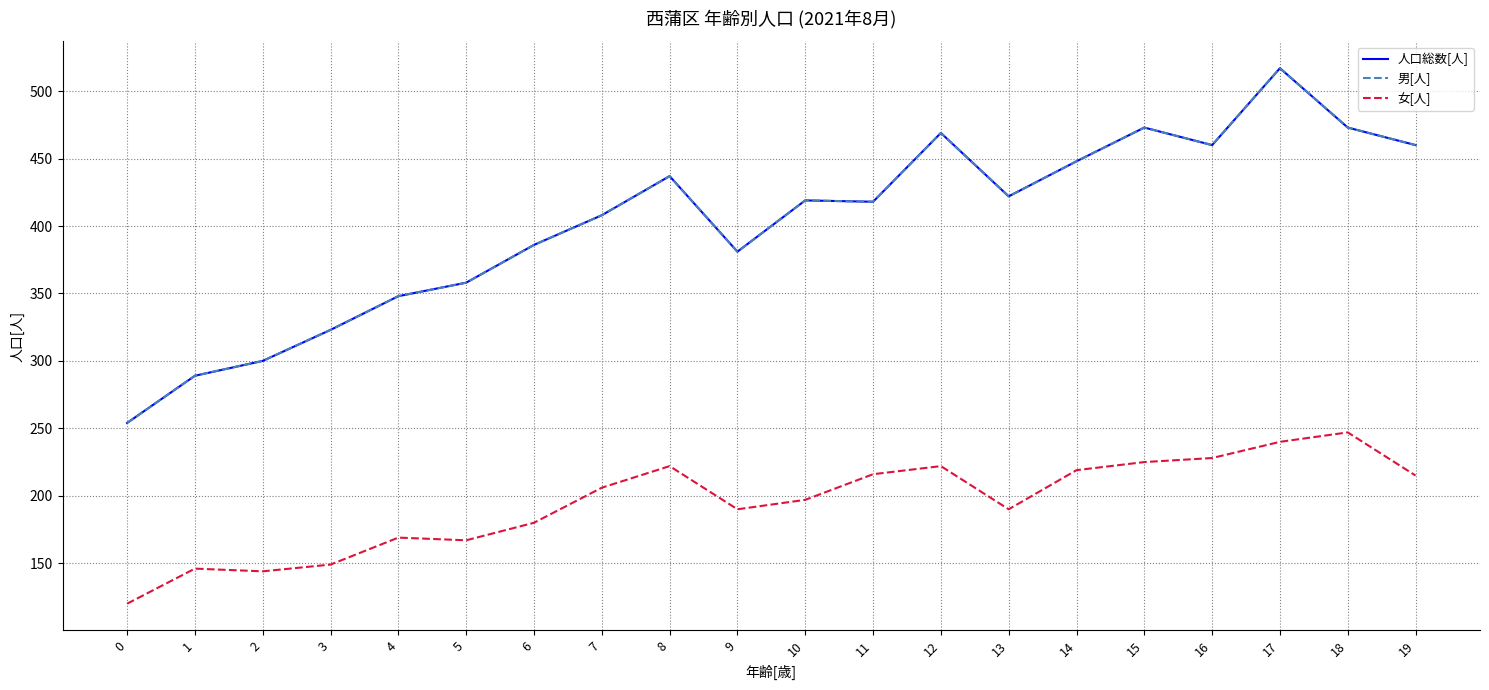

Does the chart display data point markers on the line(s)?

No